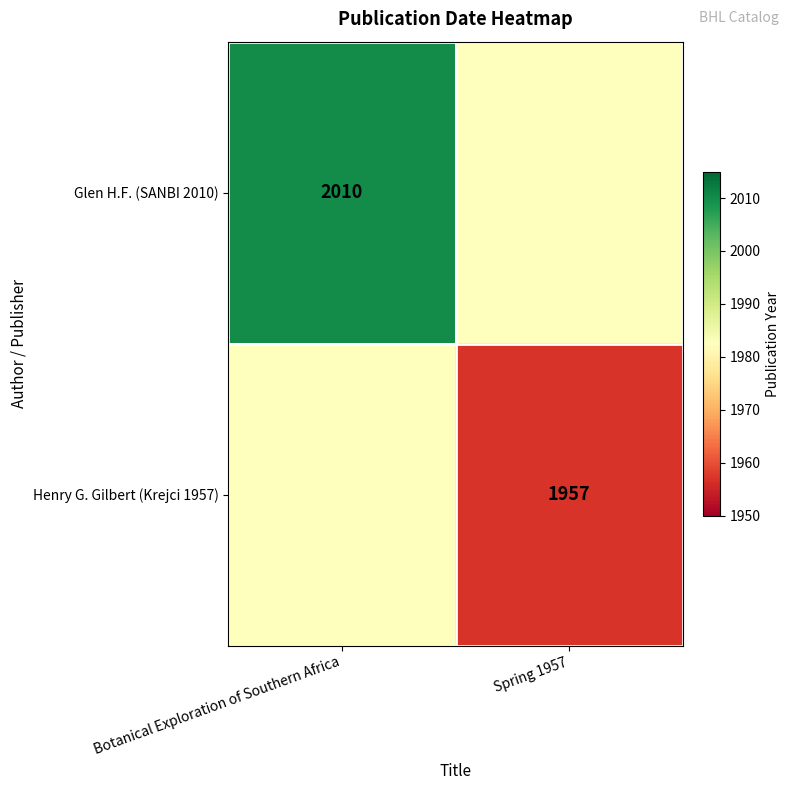

Is it true that Glen H.F. (SANBI 2010) equals 2010.0 at Botanical Exploration of Southern Africa?

True